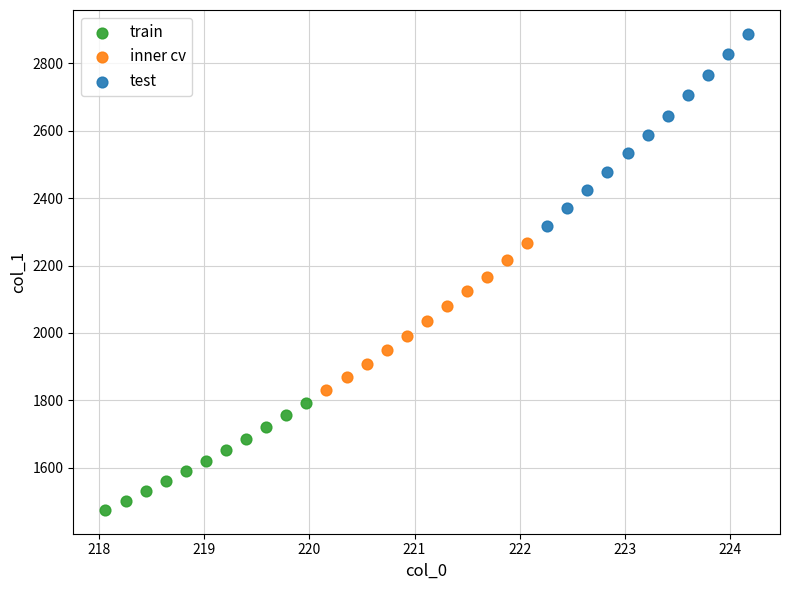

Which series reaches the maximum Y coordinate?

test